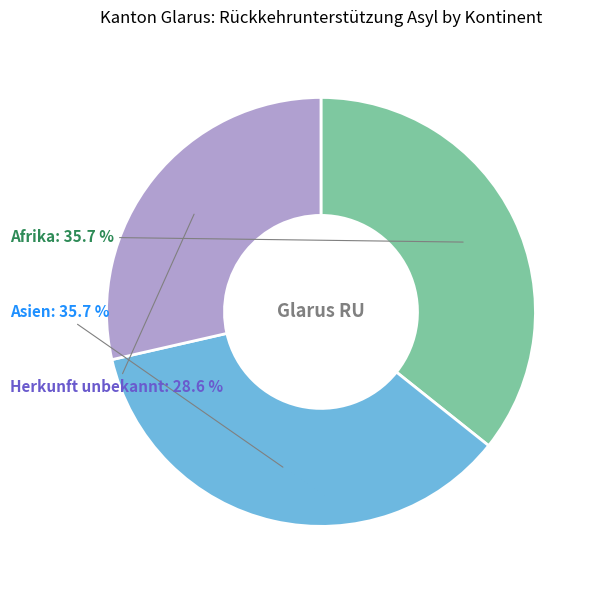

To the nearest percent, what is the difference between the largest and smallest slice percentages?

7%